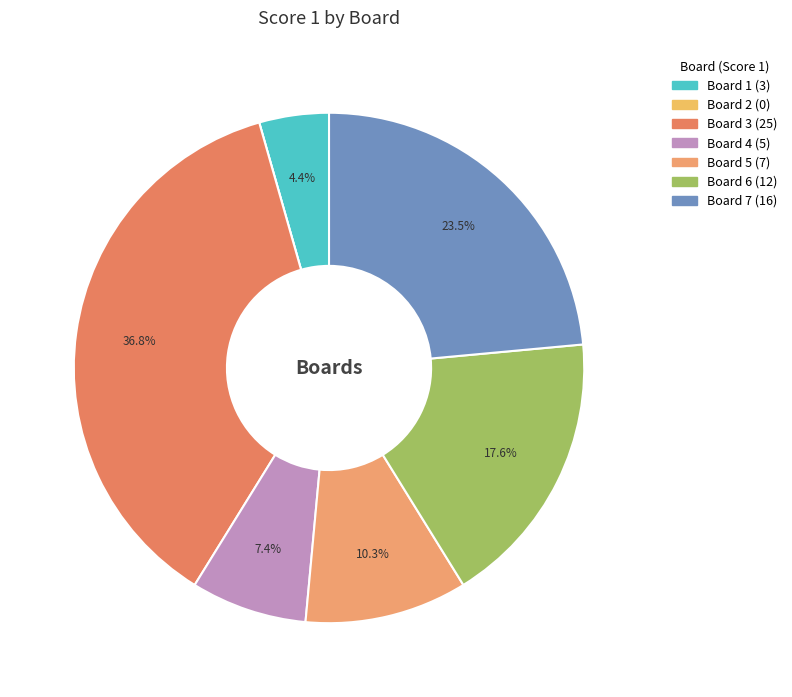

Is it true that Board 2 is 14% of the pie?

False